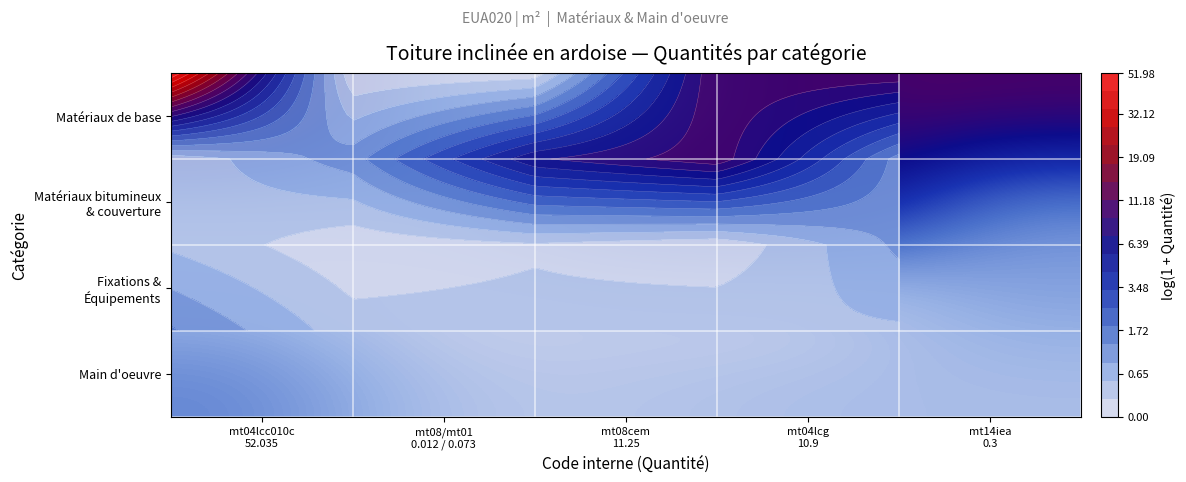

Between mt08/mt01
0.012 / 0.073 and mt04lcg
10.9, which is larger?

mt04lcg
10.9